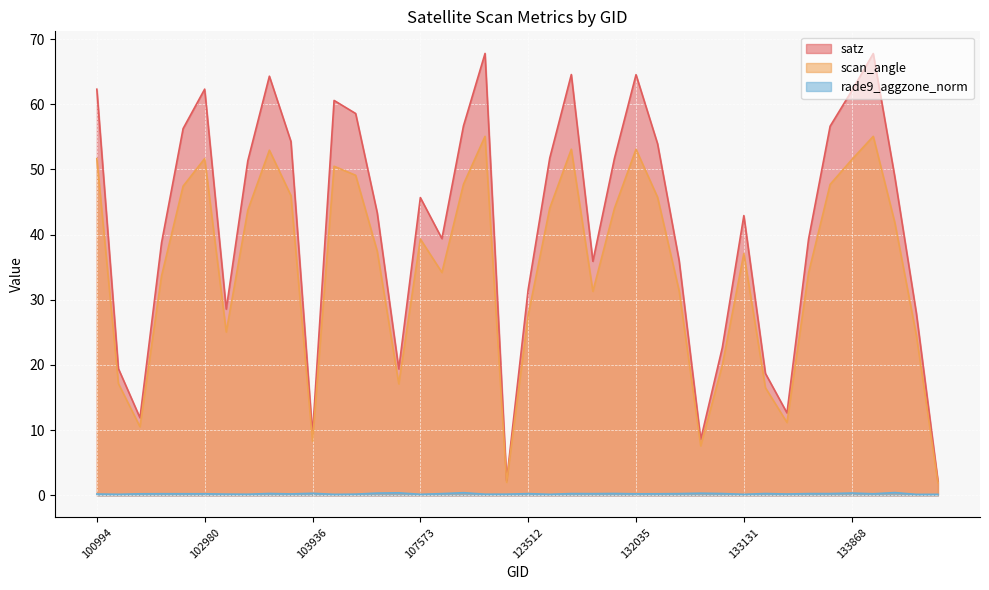

At which category does the chart reach its minimum across all series?

134231